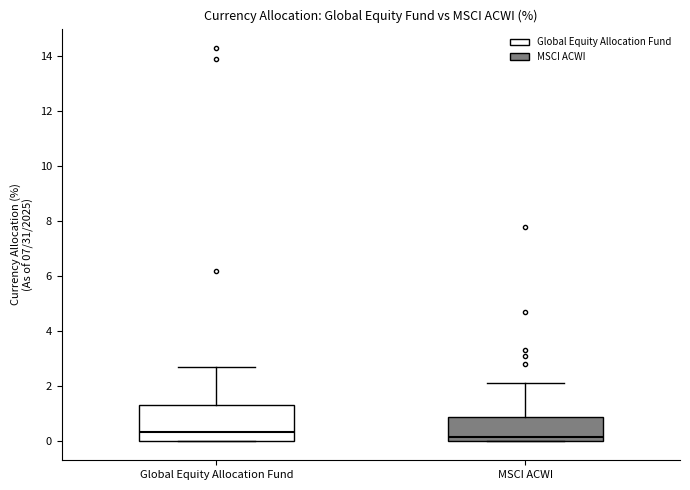

Comparing the boxes themselves (not the whiskers), which one is the tallest?

Global Equity Allocation Fund